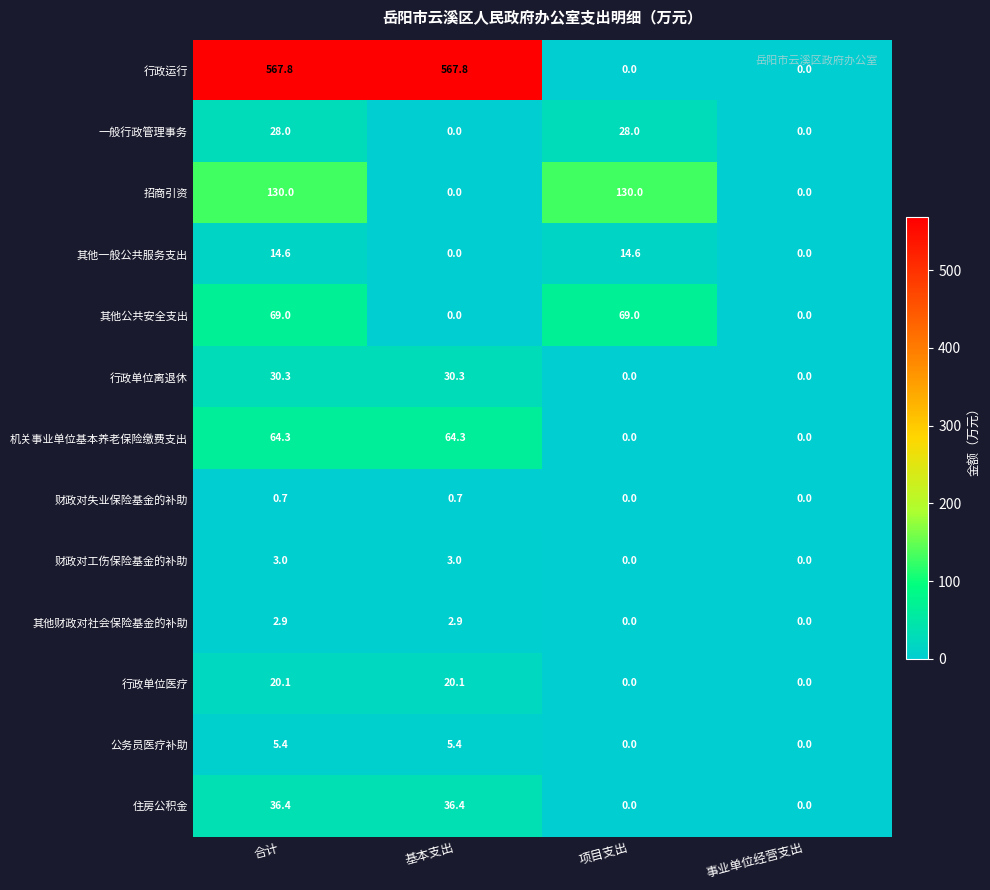

Read the 财政对工伤保险基金的补助 value at 合计.

3.0